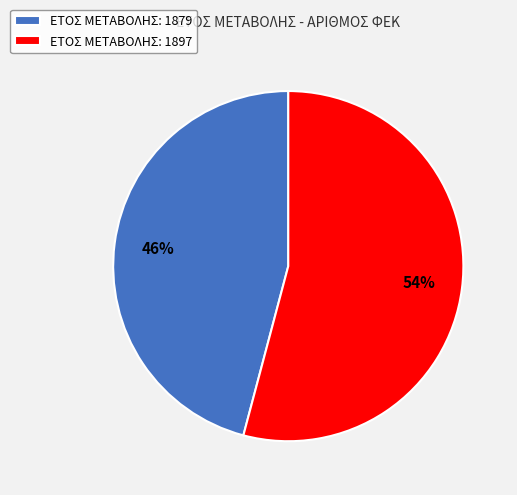

Which slice is the largest?

ΕΤΟΣ ΜΕΤΑΒΟΛΗΣ: 1897